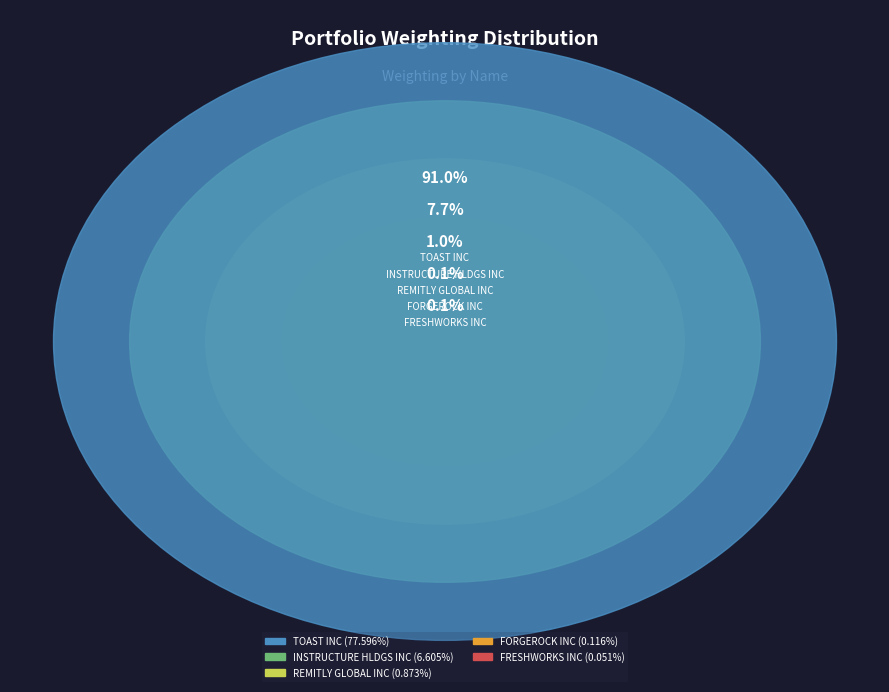

Do FORGEROCK INC and REMITLY GLOBAL INC together represent more than half of the pie?

No